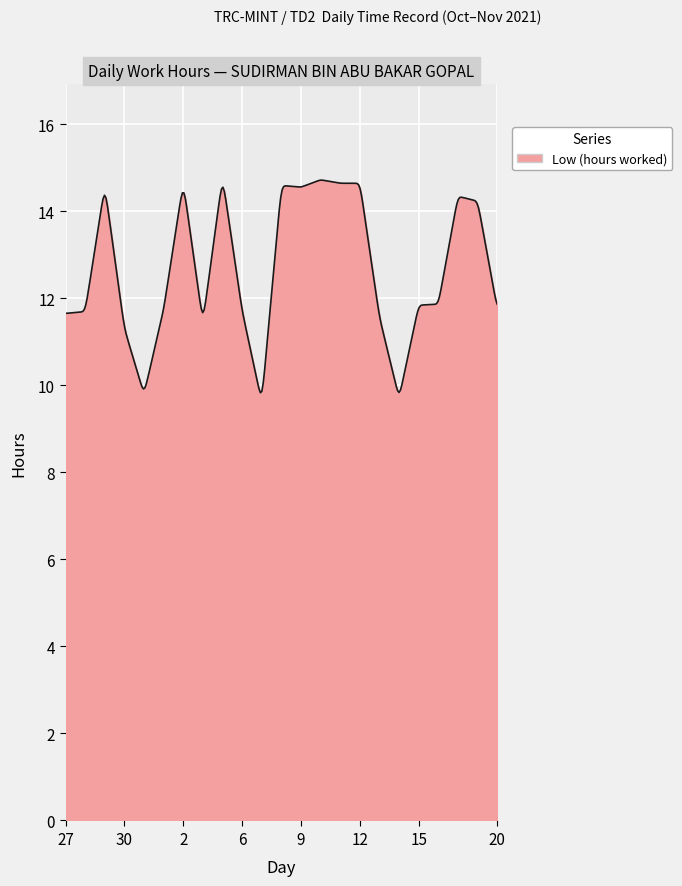

What is the difference between the maximum and minimum values?

4.9